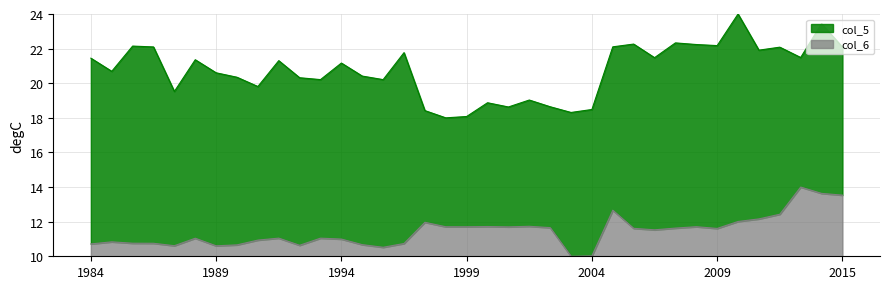

How many interior local peaks does the col_5 series have?

12